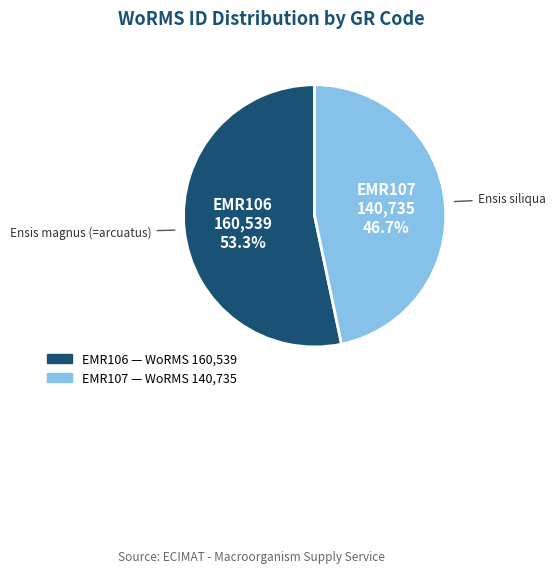

Combined, what portion of the pie is EMR106 and EMR107?

100.0%